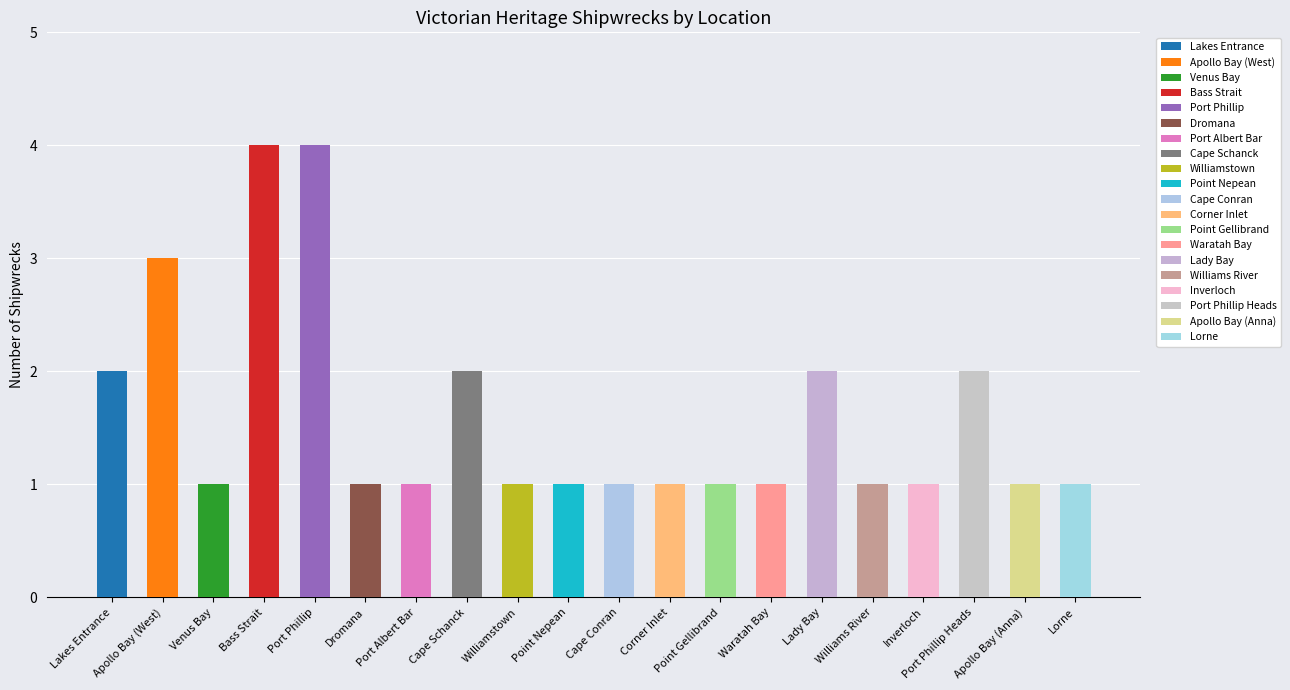

What is the sum of the values at Venus Bay and Inverloch?

2